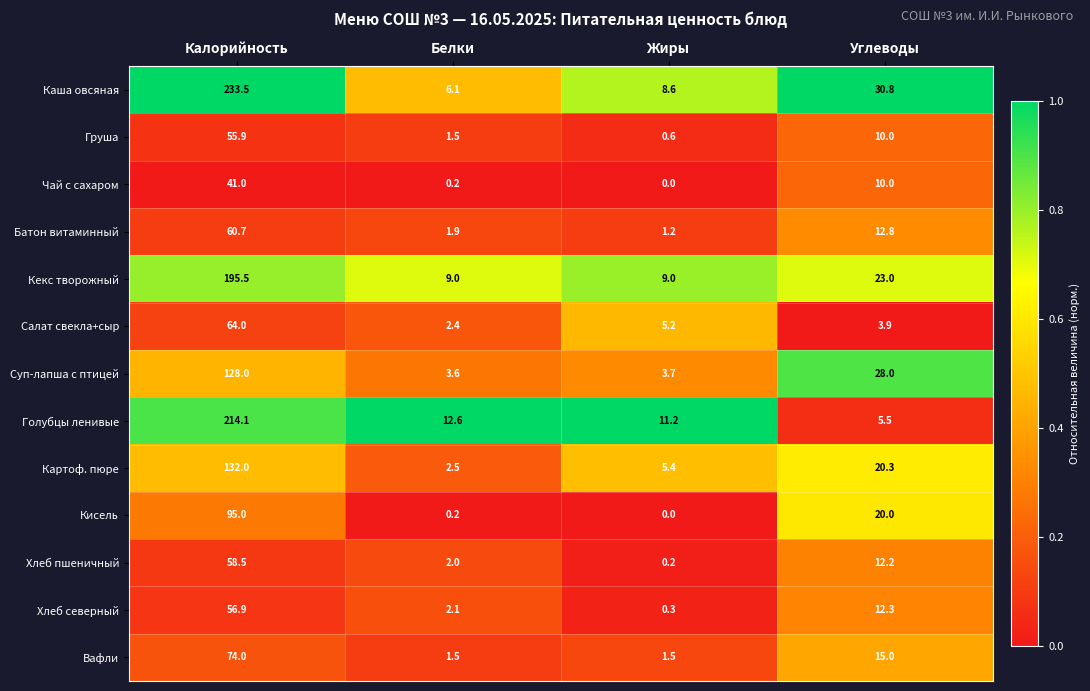

What is the difference between the maximum and minimum values in the Вафли series?

72.5